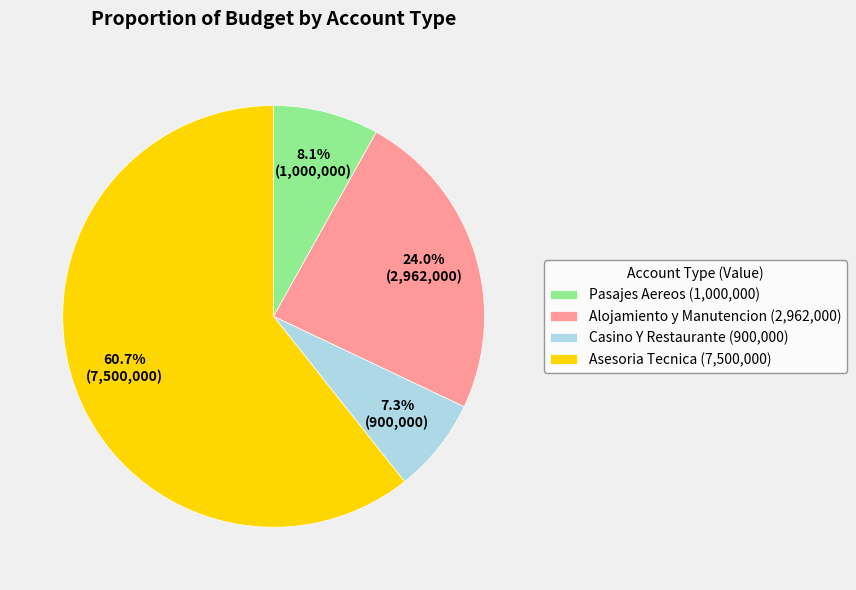

Between Pasajes Aereos (1,000,000) and Casino Y Restaurante (900,000), which is larger?

Pasajes Aereos (1,000,000)